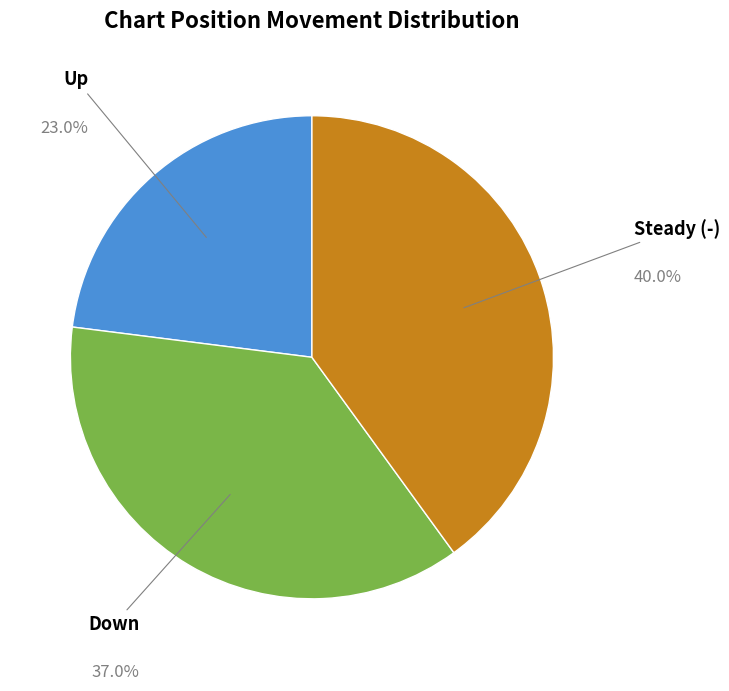

Which slice is the largest?

Steady (-)